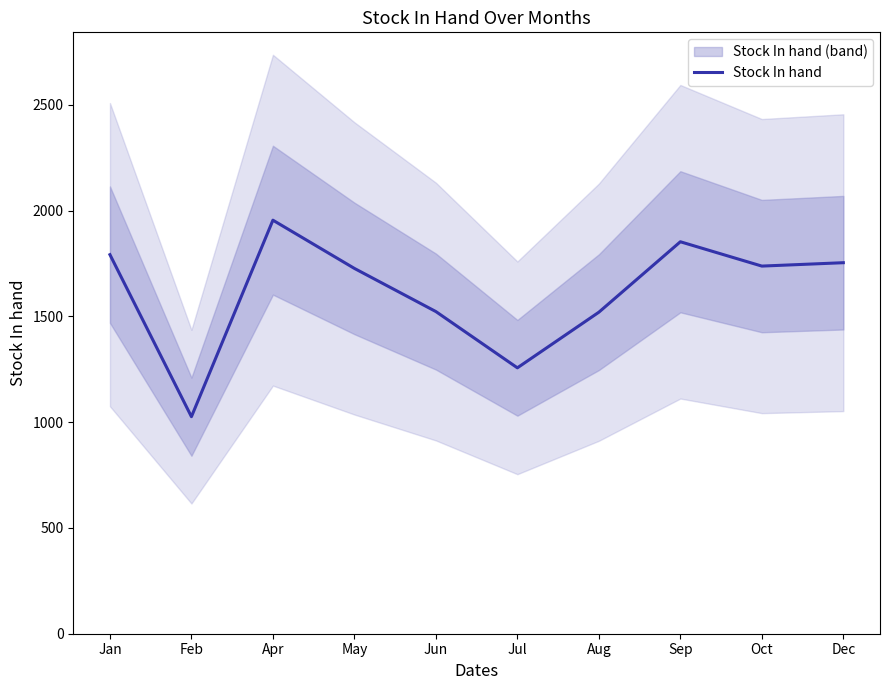

Is this an area chart (filled region under the line)?

No